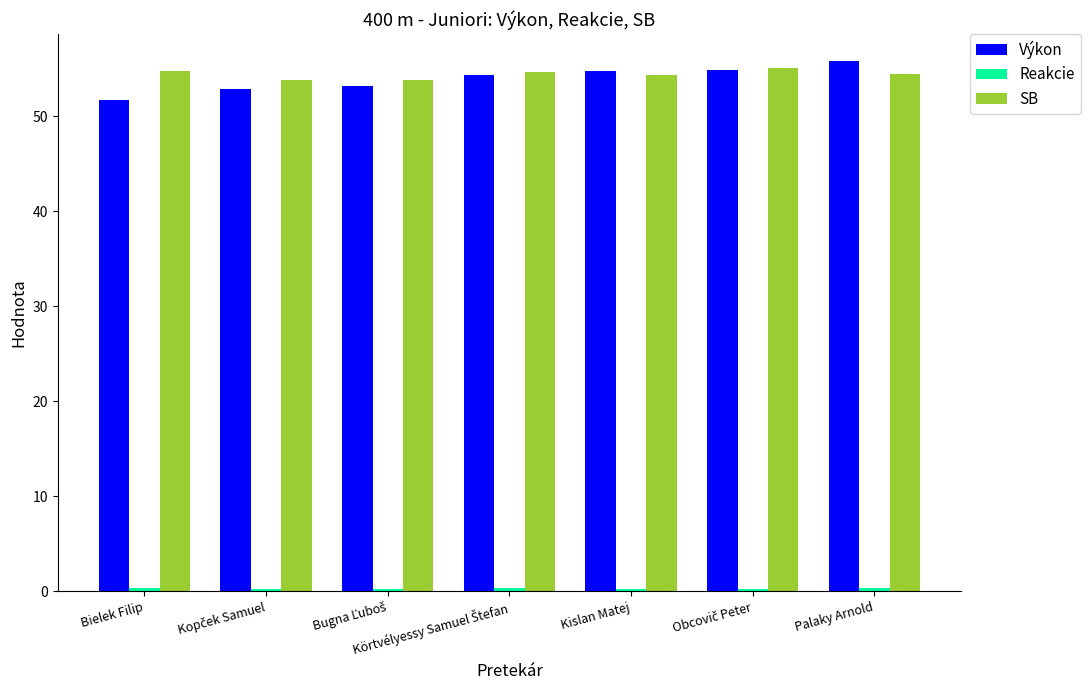

How many bars are there in total?

21